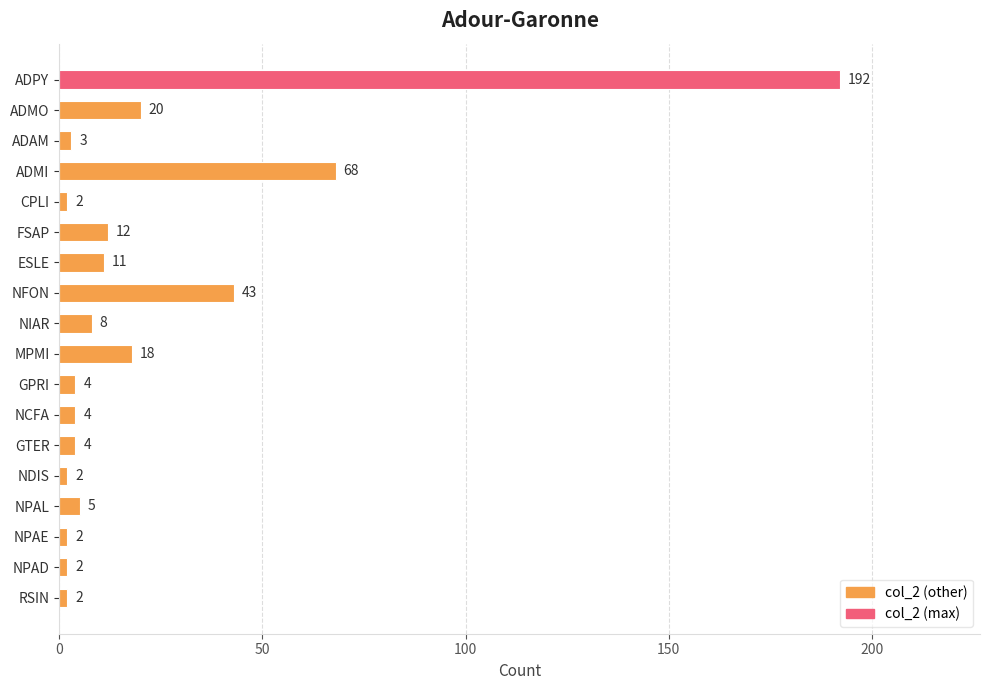

Reading bottom to top, list all the values displayed in this chart.

2	2	2	5	2	4	4	4	18	8	43	11	12	2	68	3	20	192